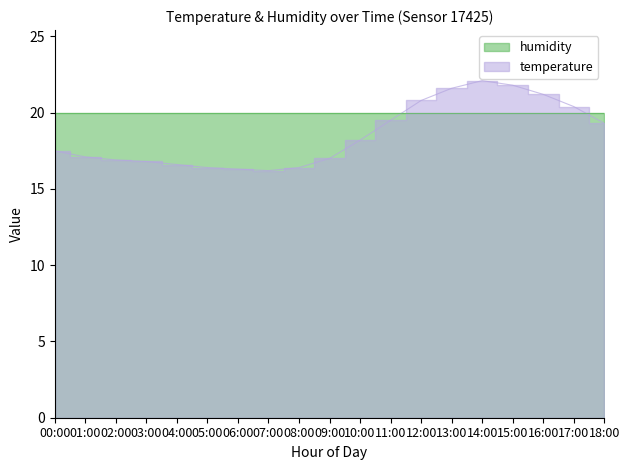

At which label does the data first exceed 17?

00:00